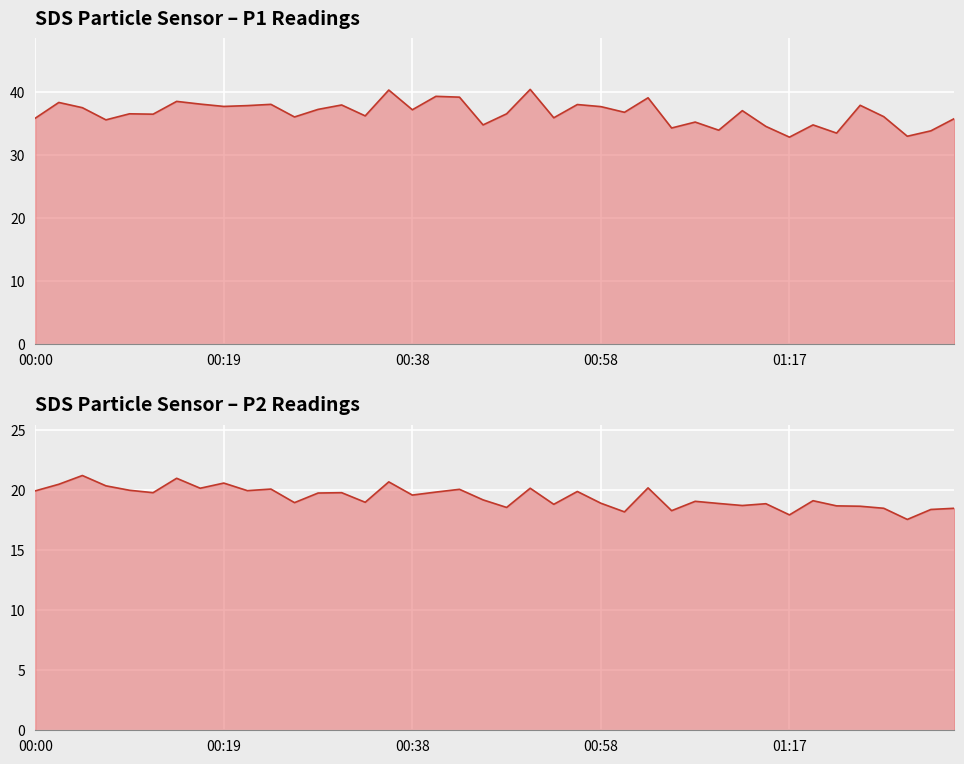

How many data points does each series have?

40